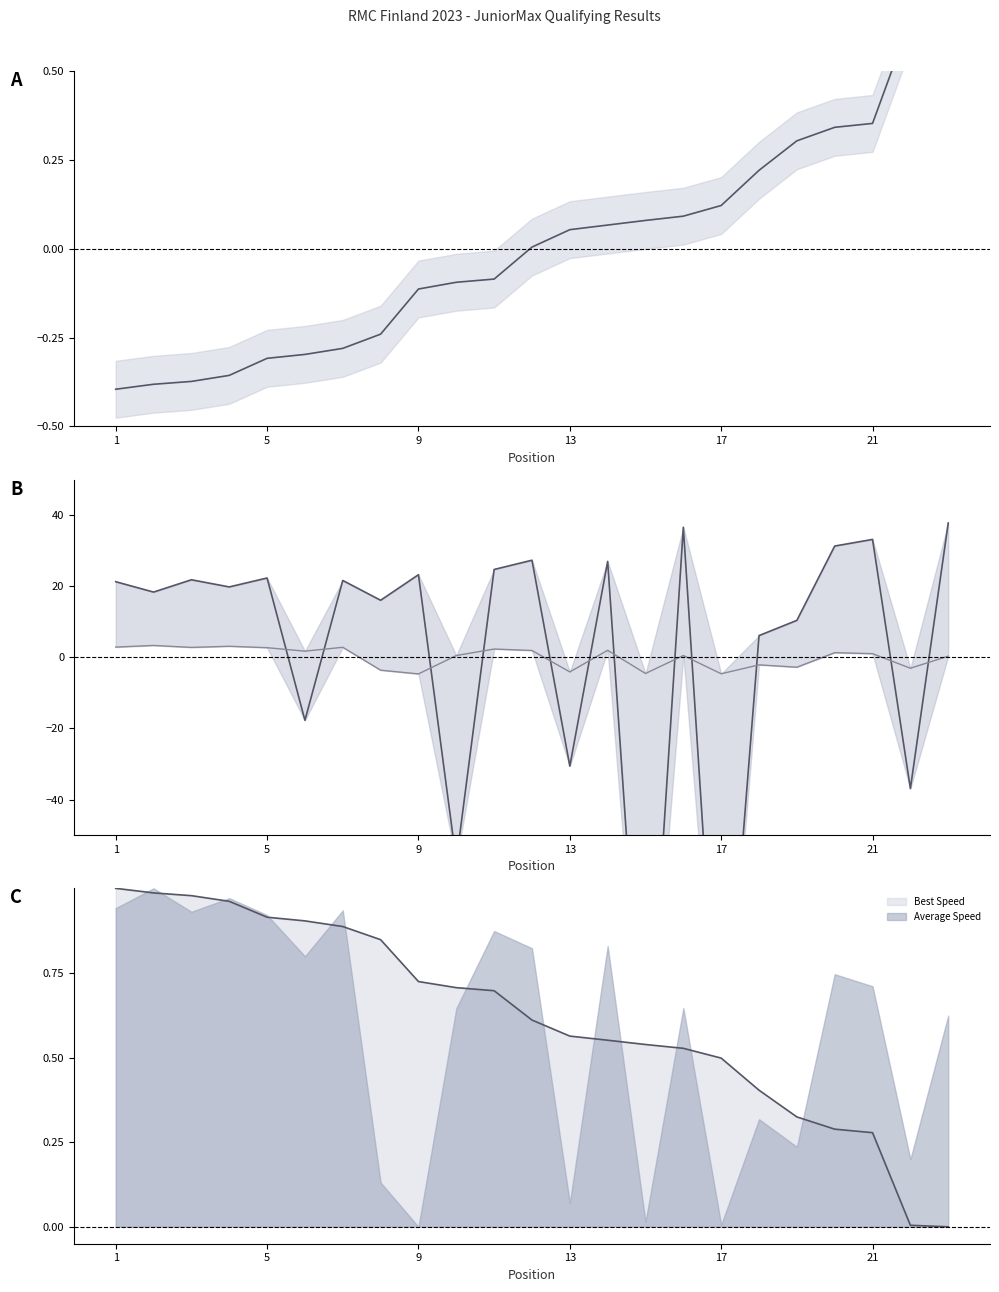

Does the chart display data point markers on the line(s)?

No